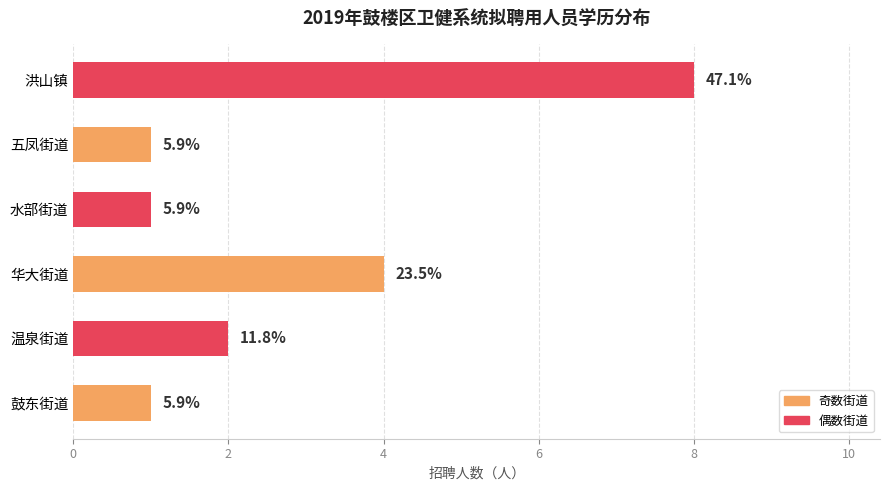

Does the chart contain stacked bars?

No